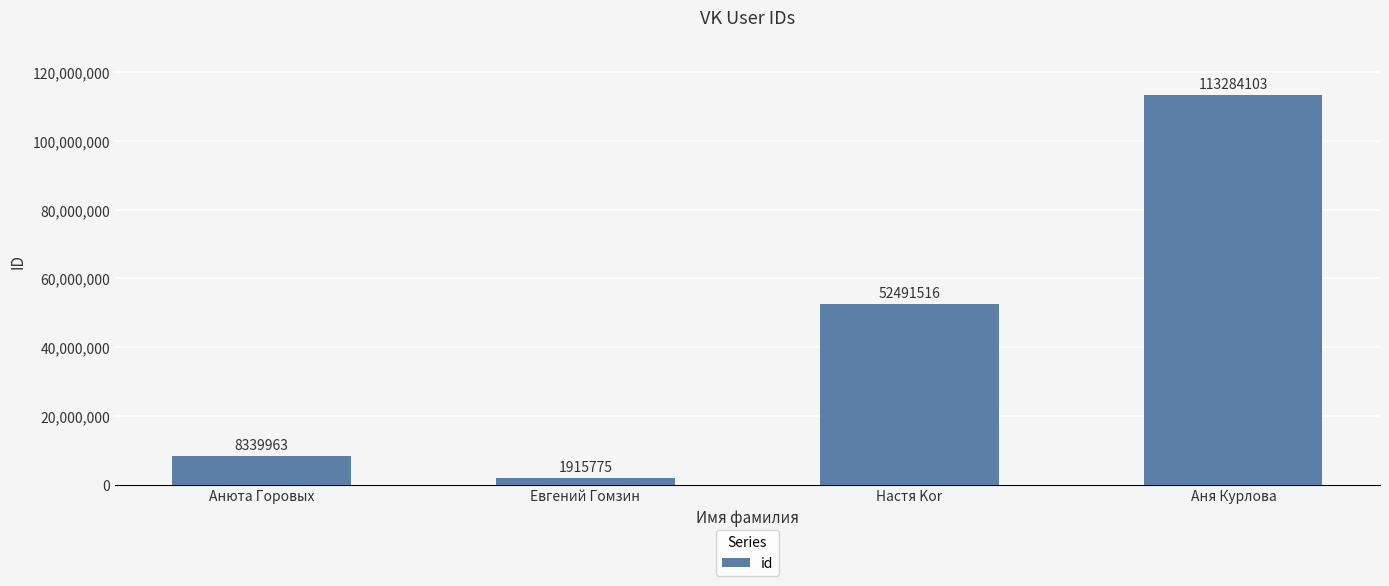

The value at Евгений Гомзин is 1915775. True or false?

True